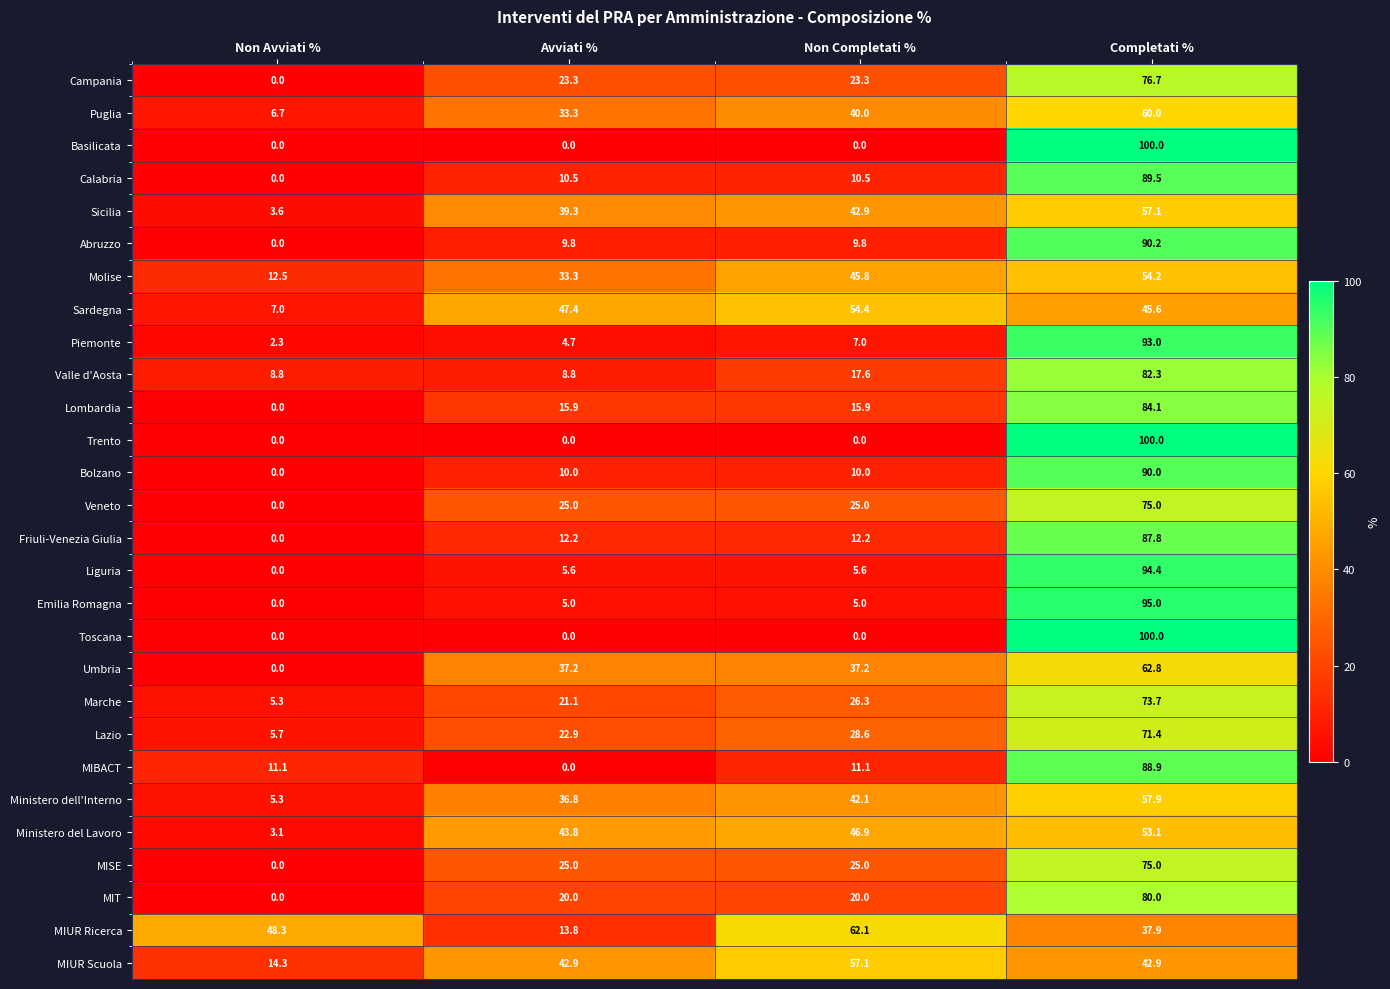

True or false: Piemonte has a value of 2.3 at Non Avviati %.

True